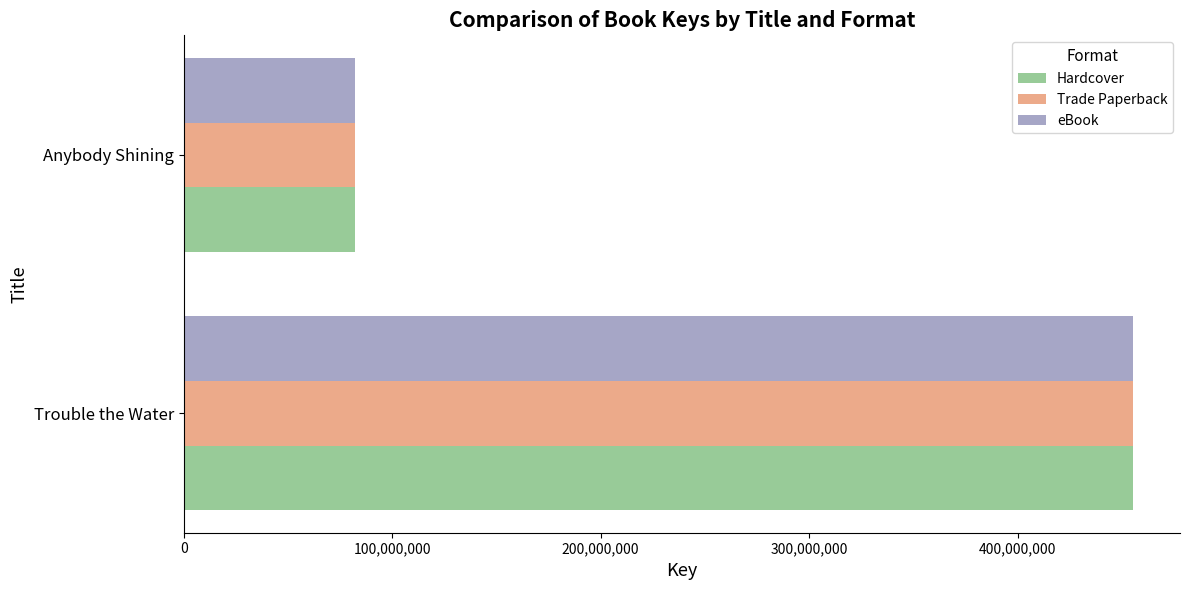

What is the difference between the maximum and minimum values in the eBook series?

372756886